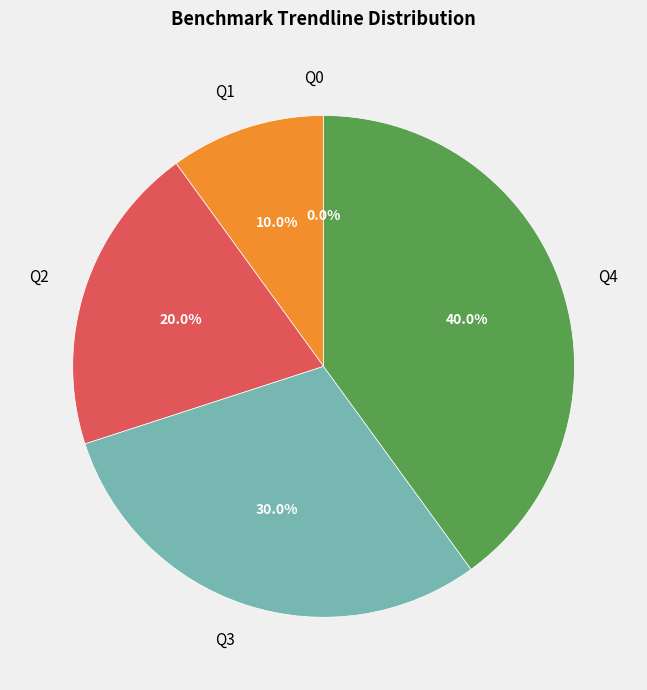

What is the largest slice in the pie chart?

Q4